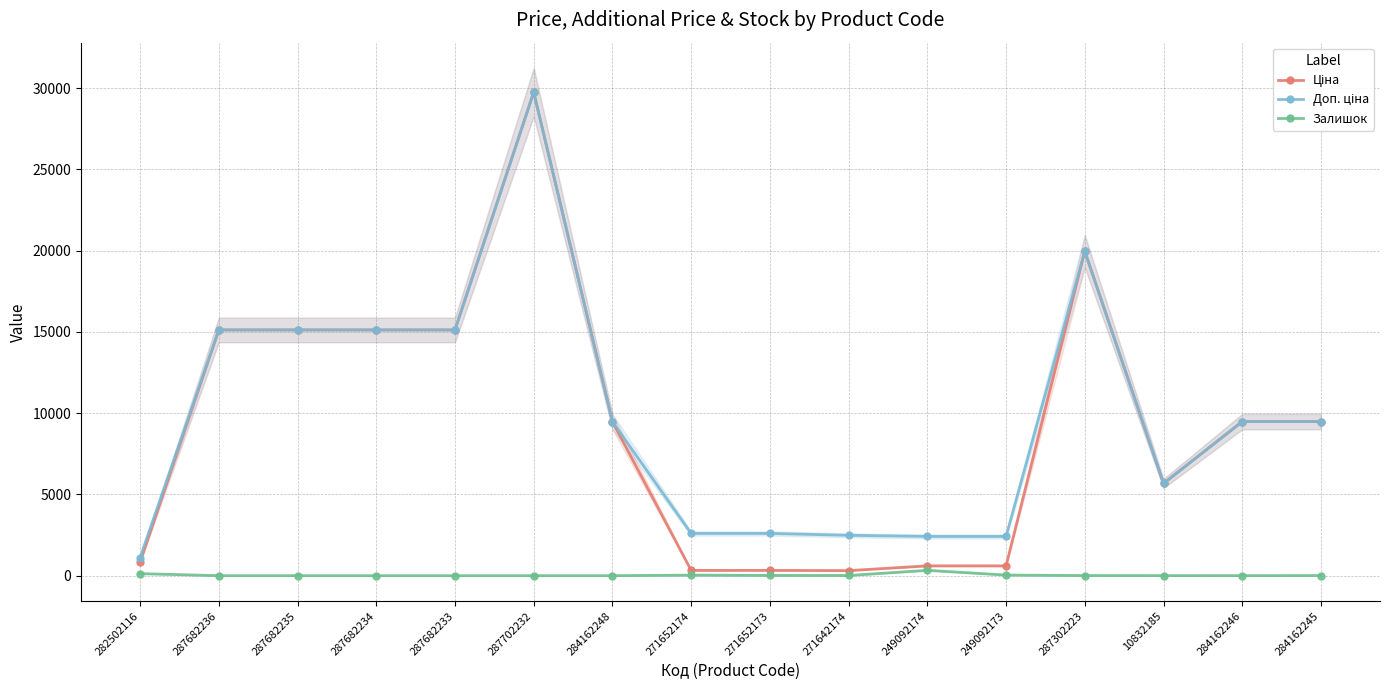

At which label does Ціна reach its minimum?

271642174